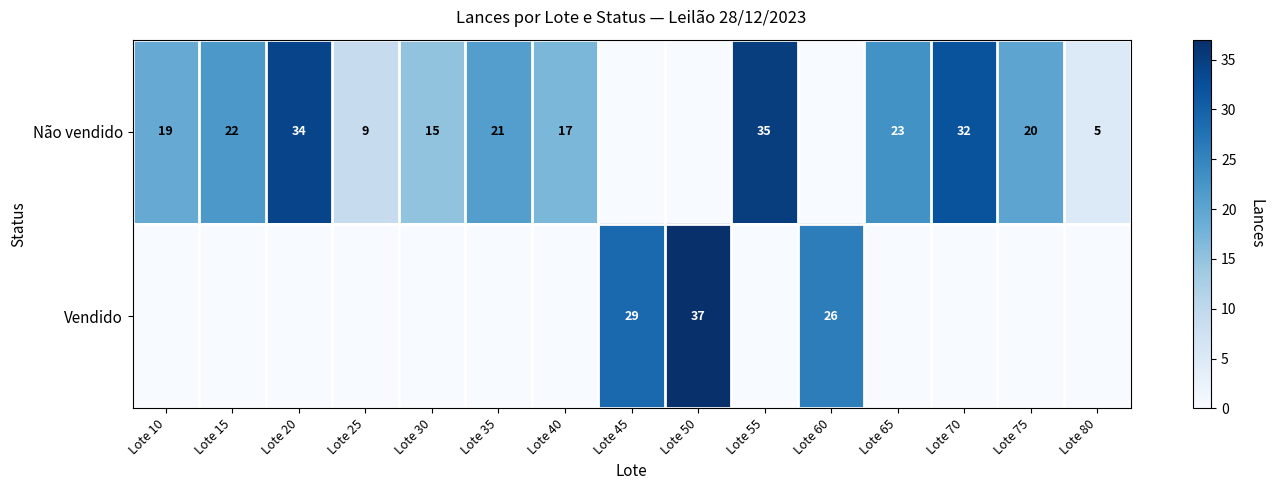

Is the value of Vendido at Lote 50 greater than the value of Não vendido at Lote 75?

Yes